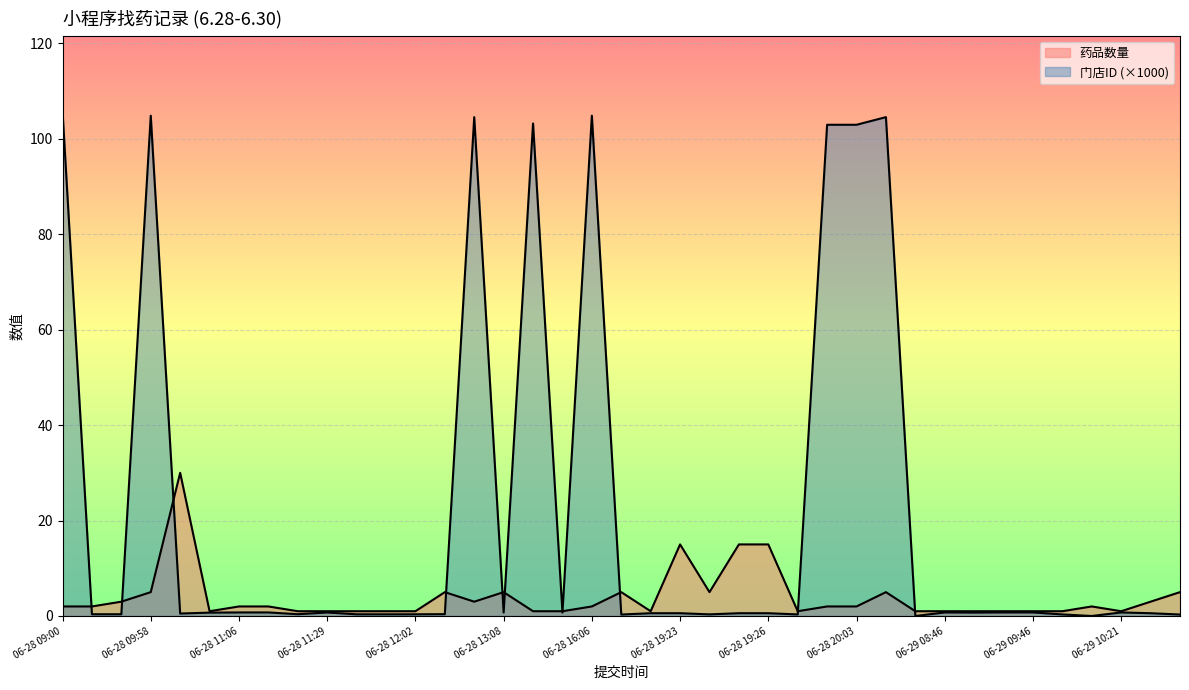

What is the total value across all series at 06-28 11:20?

2.7